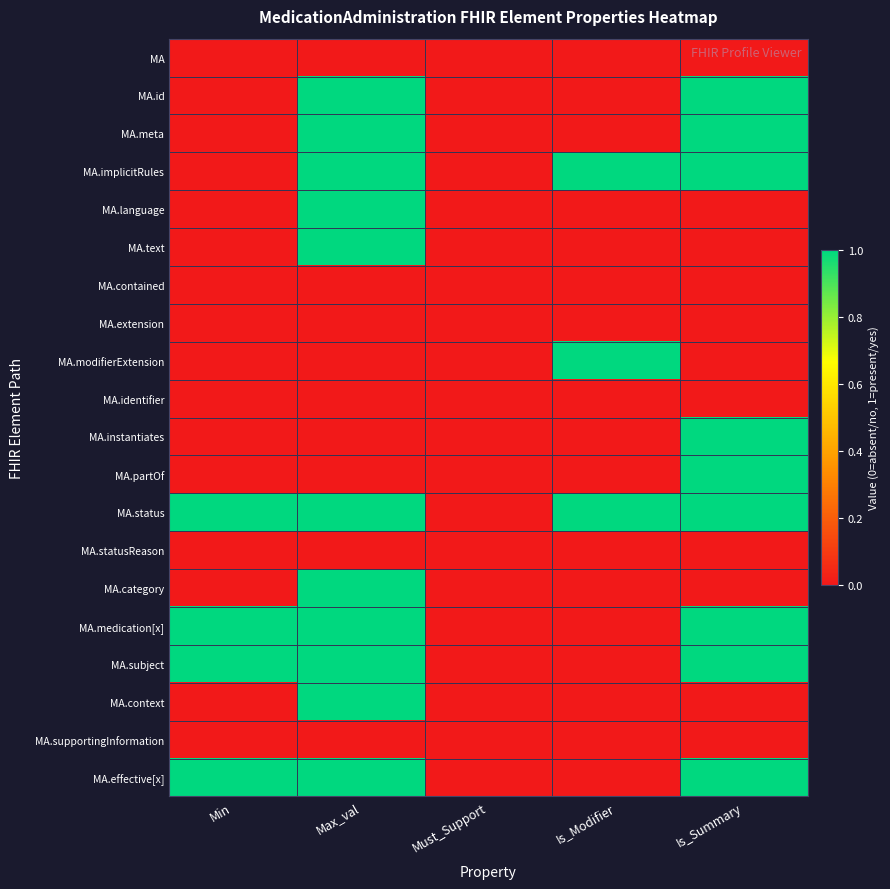

Reading left to right, transcribe all the data shown in this chart.

MA: Min=0	Max_val=0	Must_Support=0	Is_Modifier=0	Is_Summary=0
MA.id: Min=0	Max_val=1	Must_Support=0	Is_Modifier=0	Is_Summary=1
MA.meta: Min=0	Max_val=1	Must_Support=0	Is_Modifier=0	Is_Summary=1
MA.implicitRules: Min=0	Max_val=1	Must_Support=0	Is_Modifier=1	Is_Summary=1
MA.language: Min=0	Max_val=1	Must_Support=0	Is_Modifier=0	Is_Summary=0
MA.text: Min=0	Max_val=1	Must_Support=0	Is_Modifier=0	Is_Summary=0
MA.contained: Min=0	Max_val=0	Must_Support=0	Is_Modifier=0	Is_Summary=0
MA.extension: Min=0	Max_val=0	Must_Support=0	Is_Modifier=0	Is_Summary=0
MA.modifierExtension: Min=0	Max_val=0	Must_Support=0	Is_Modifier=1	Is_Summary=0
MA.identifier: Min=0	Max_val=0	Must_Support=0	Is_Modifier=0	Is_Summary=0
MA.instantiates: Min=0	Max_val=0	Must_Support=0	Is_Modifier=0	Is_Summary=1
MA.partOf: Min=0	Max_val=0	Must_Support=0	Is_Modifier=0	Is_Summary=1
MA.status: Min=1	Max_val=1	Must_Support=0	Is_Modifier=1	Is_Summary=1
MA.statusReason: Min=0	Max_val=0	Must_Support=0	Is_Modifier=0	Is_Summary=0
MA.category: Min=0	Max_val=1	Must_Support=0	Is_Modifier=0	Is_Summary=0
MA.medication[x]: Min=1	Max_val=1	Must_Support=0	Is_Modifier=0	Is_Summary=1
MA.subject: Min=1	Max_val=1	Must_Support=0	Is_Modifier=0	Is_Summary=1
MA.context: Min=0	Max_val=1	Must_Support=0	Is_Modifier=0	Is_Summary=0
MA.supportingInformation: Min=0	Max_val=0	Must_Support=0	Is_Modifier=0	Is_Summary=0
MA.effective[x]: Min=1	Max_val=1	Must_Support=0	Is_Modifier=0	Is_Summary=1